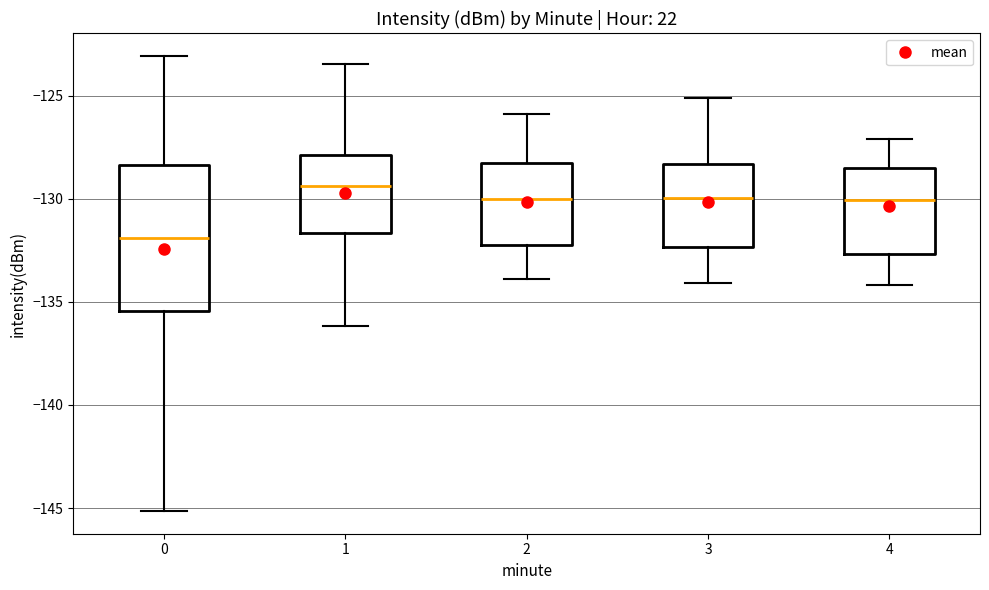

Where is the lower edge of the box at x = 0 on the y-axis? The values are not printed on the chart, so give them approximately, as read against the axis.

-135.5